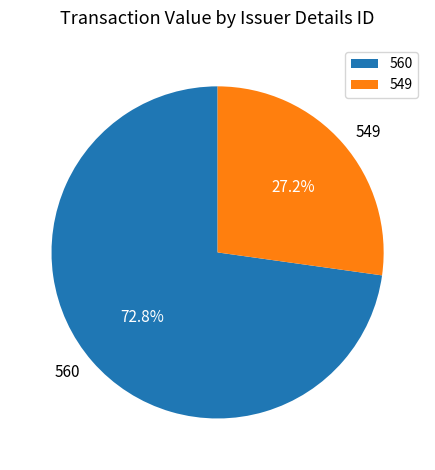

Combined, do 549 and 560 account for over 50%?

Yes